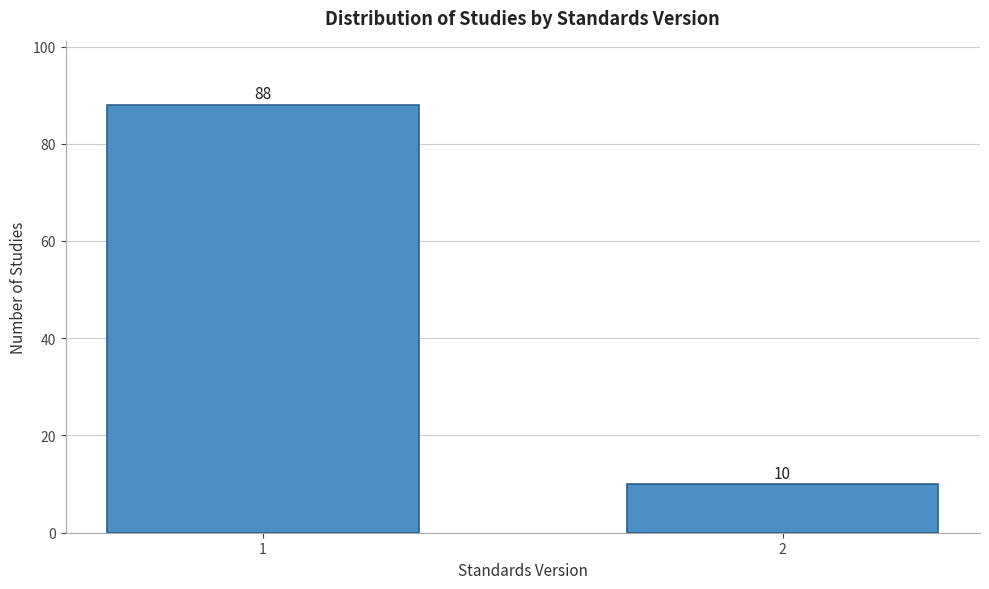

Reading left to right, list all the values displayed in this chart.

88	10